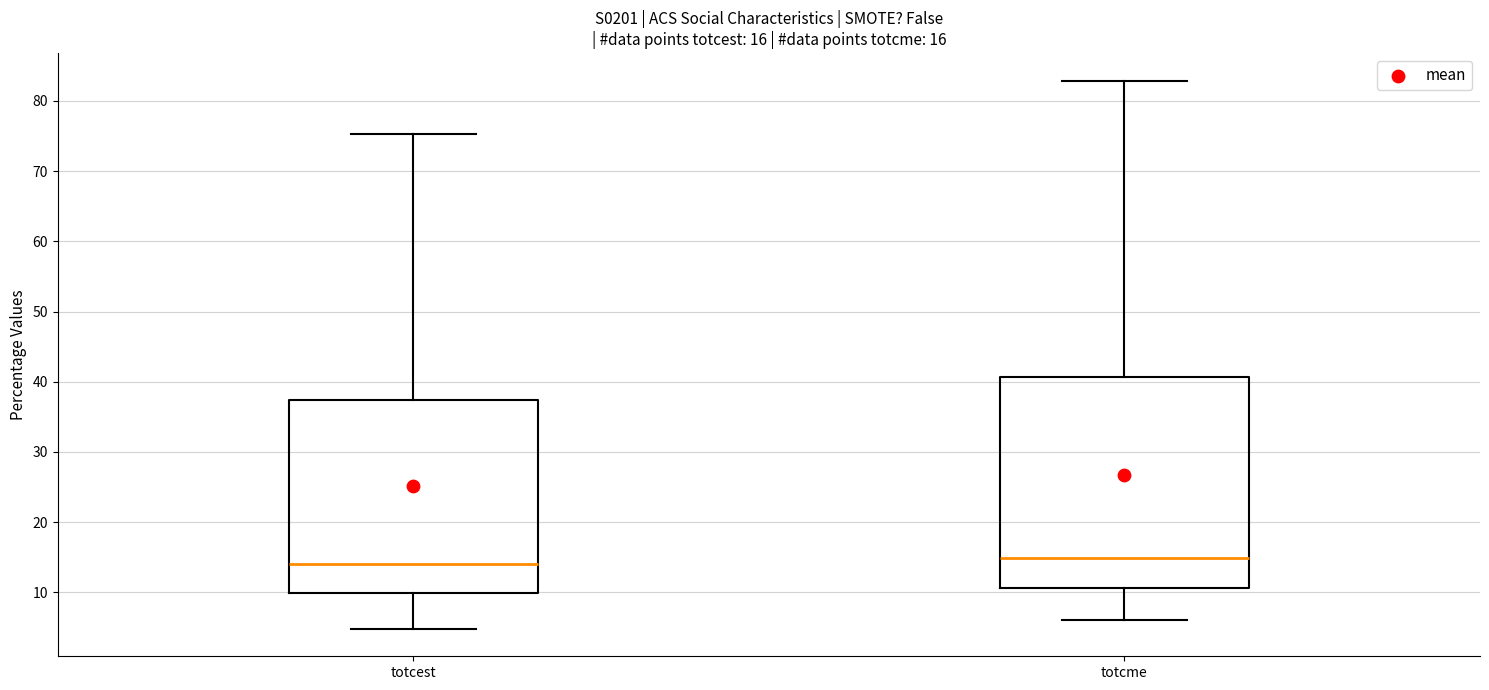

Which box is the tallest, from its lower edge to its upper edge?

totcme